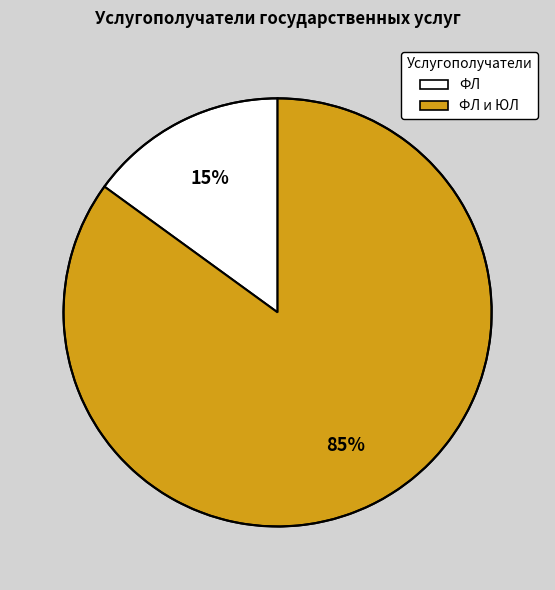

To the nearest percent, what is the average slice percentage?

50%